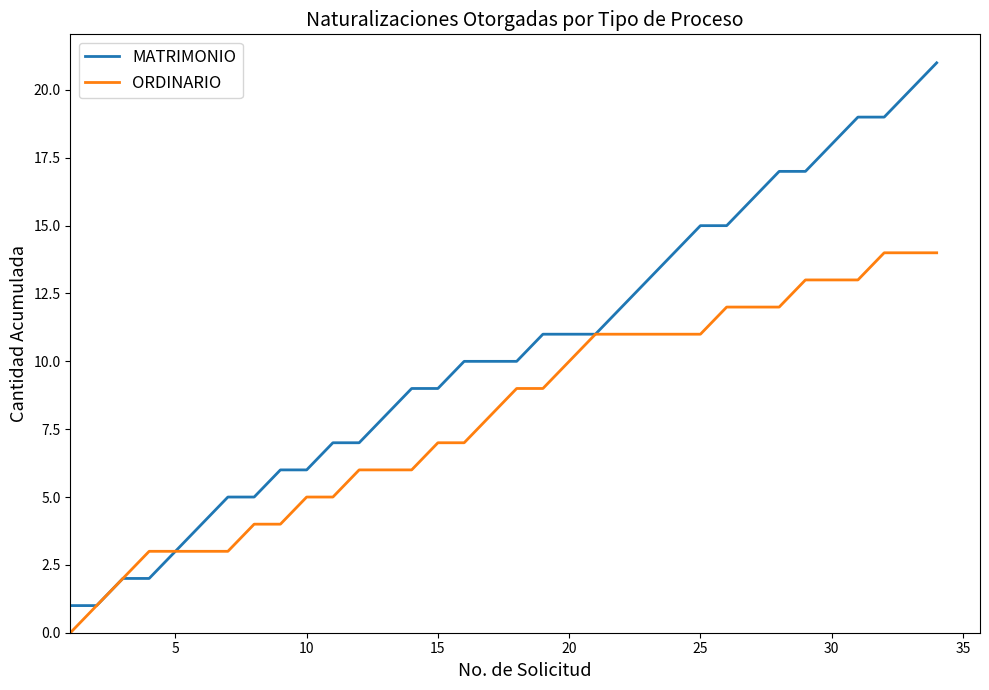

List the series in order of their overall mean, highest first.

MATRIMONIO, ORDINARIO